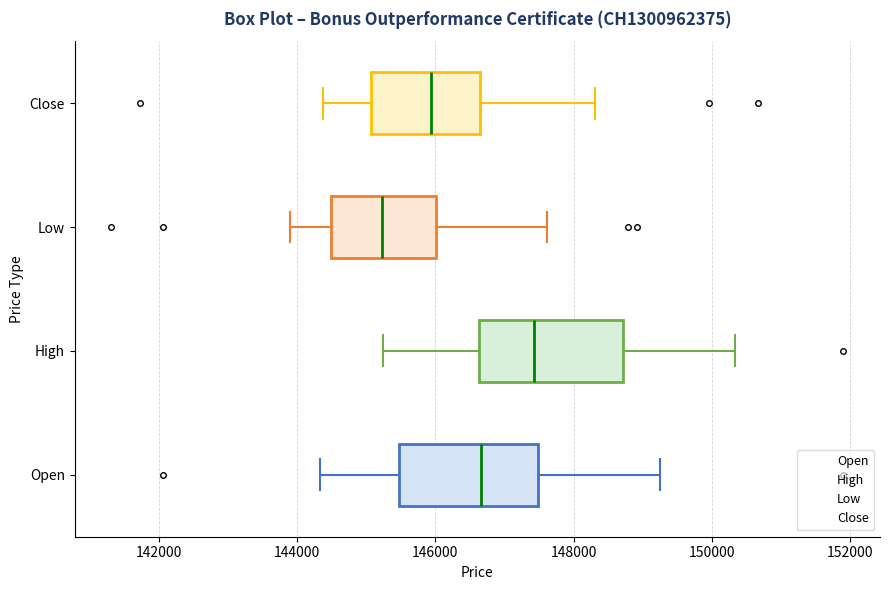

Which box's median line is the furthest to the right?

High